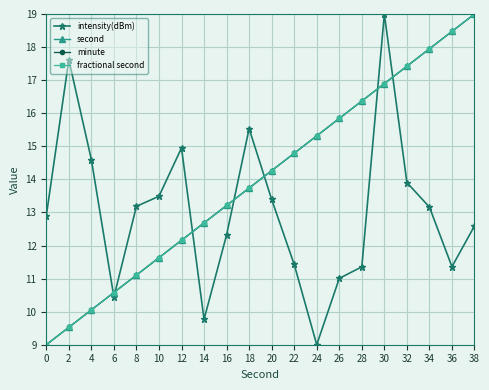

Reading left to right, list all the values displayed in this chart.

intensity(dBm): 12.9	17.6	14.6	10.4	13.2	13.5	15.0	9.8	12.3	15.5	13.4	11.4	9.0	11.0	11.4	19.0	13.9	13.2	11.4	12.6
second: 9.0	9.5	10.1	10.6	11.1	11.6	12.2	12.7	13.2	13.7	14.3	14.8	15.3	15.8	16.4	16.9	17.4	17.9	18.5	19.0
minute: 9.0	9.5	10.1	10.6	11.1	11.6	12.2	12.7	13.2	13.7	14.3	14.8	15.3	15.8	16.4	16.9	17.4	17.9	18.5	19.0
fractional second: 9.0	9.5	10.1	10.6	11.1	11.6	12.2	12.7	13.2	13.7	14.3	14.8	15.3	15.8	16.4	16.9	17.4	17.9	18.5	19.0